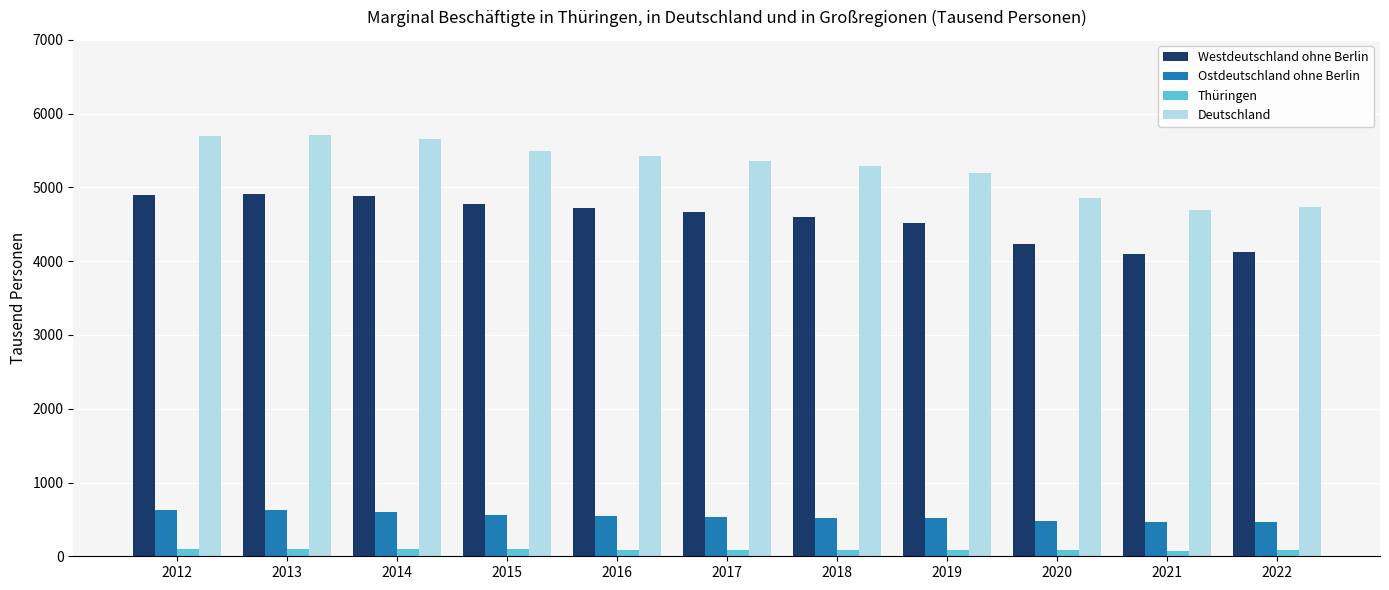

What is the sum of the Westdeutschland ohne Berlin values at 2017 and 2022?

8788.7